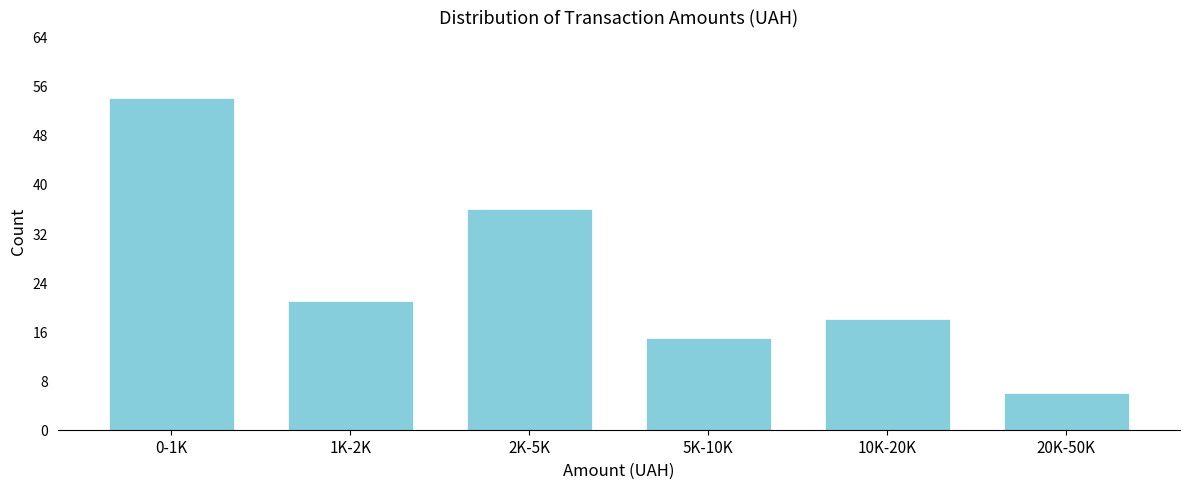

Reading left to right, transcribe all the data shown in this chart.

0-1K=54	1K-2K=21	2K-5K=36	5K-10K=15	10K-20K=18	20K-50K=6